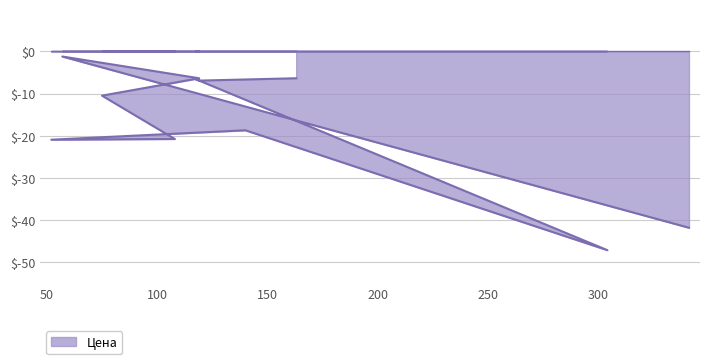

True or false: there are more than 0 points higher than both neighbors.

True